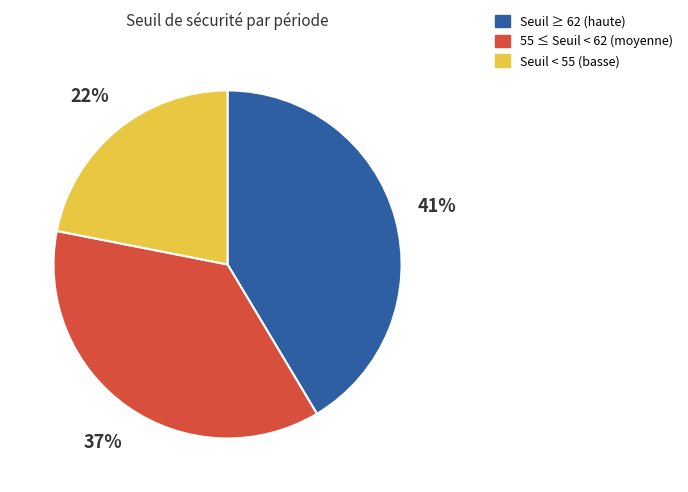

Does any single category account for the majority?

No